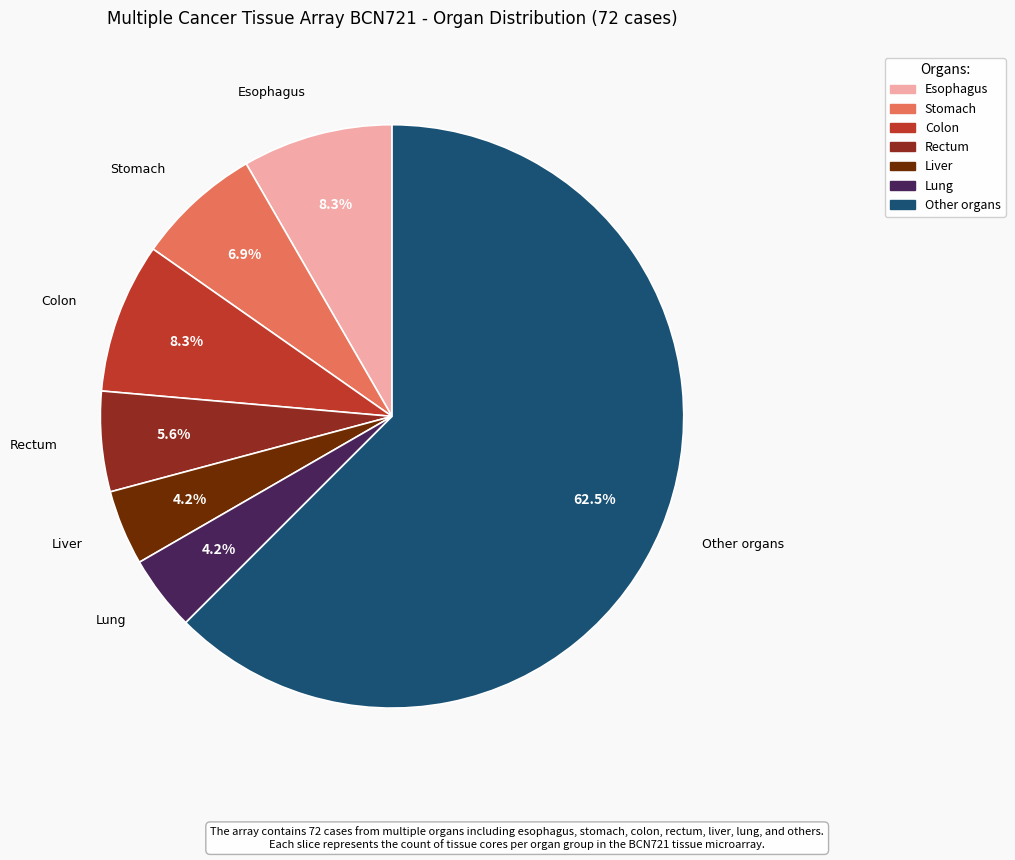

What is the largest slice in the pie chart?

Other organs